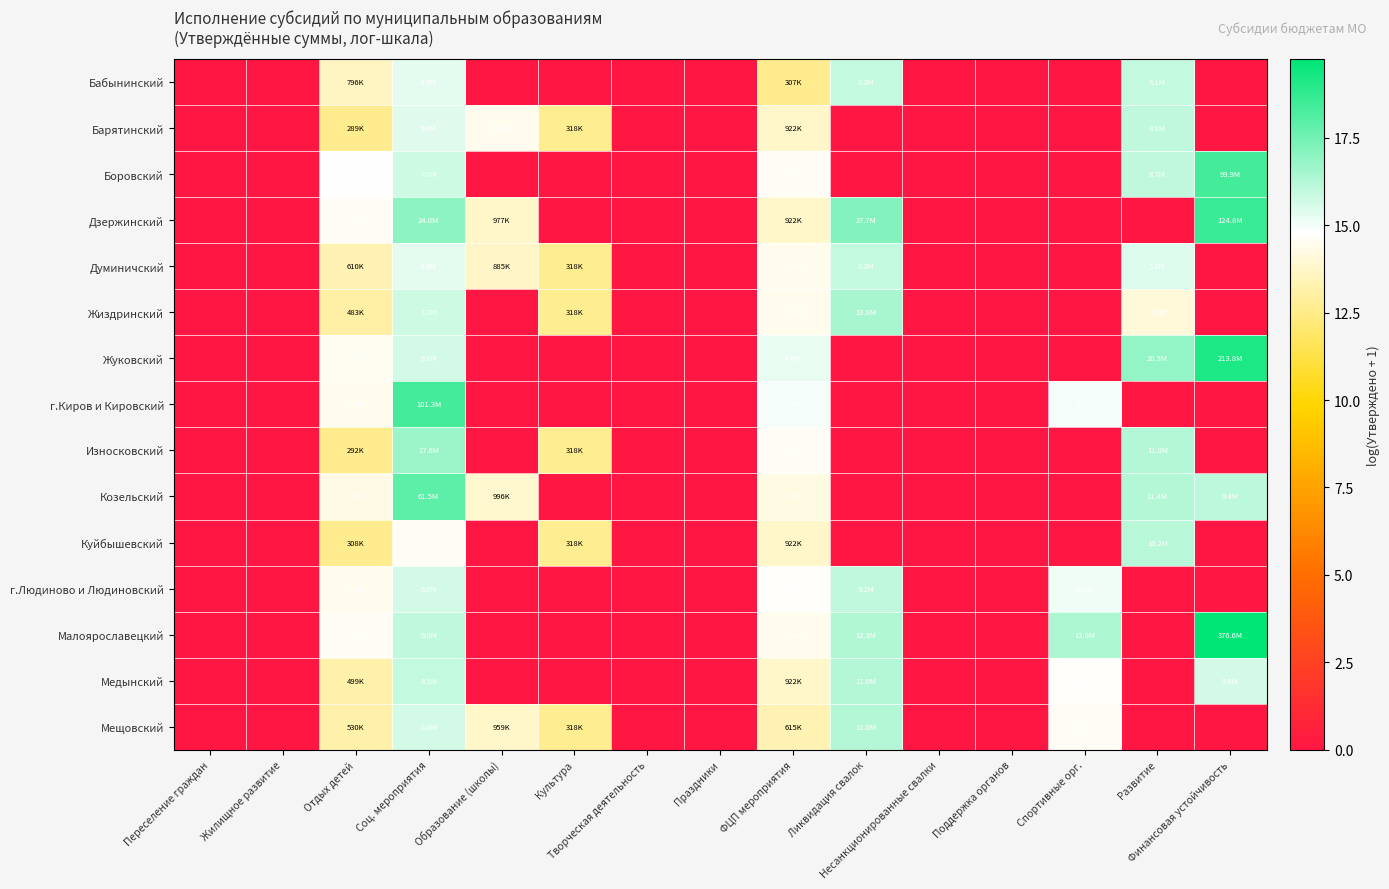

Which has a higher value, Жилищное развитие or Поддержка органов?

Жилищное развитие